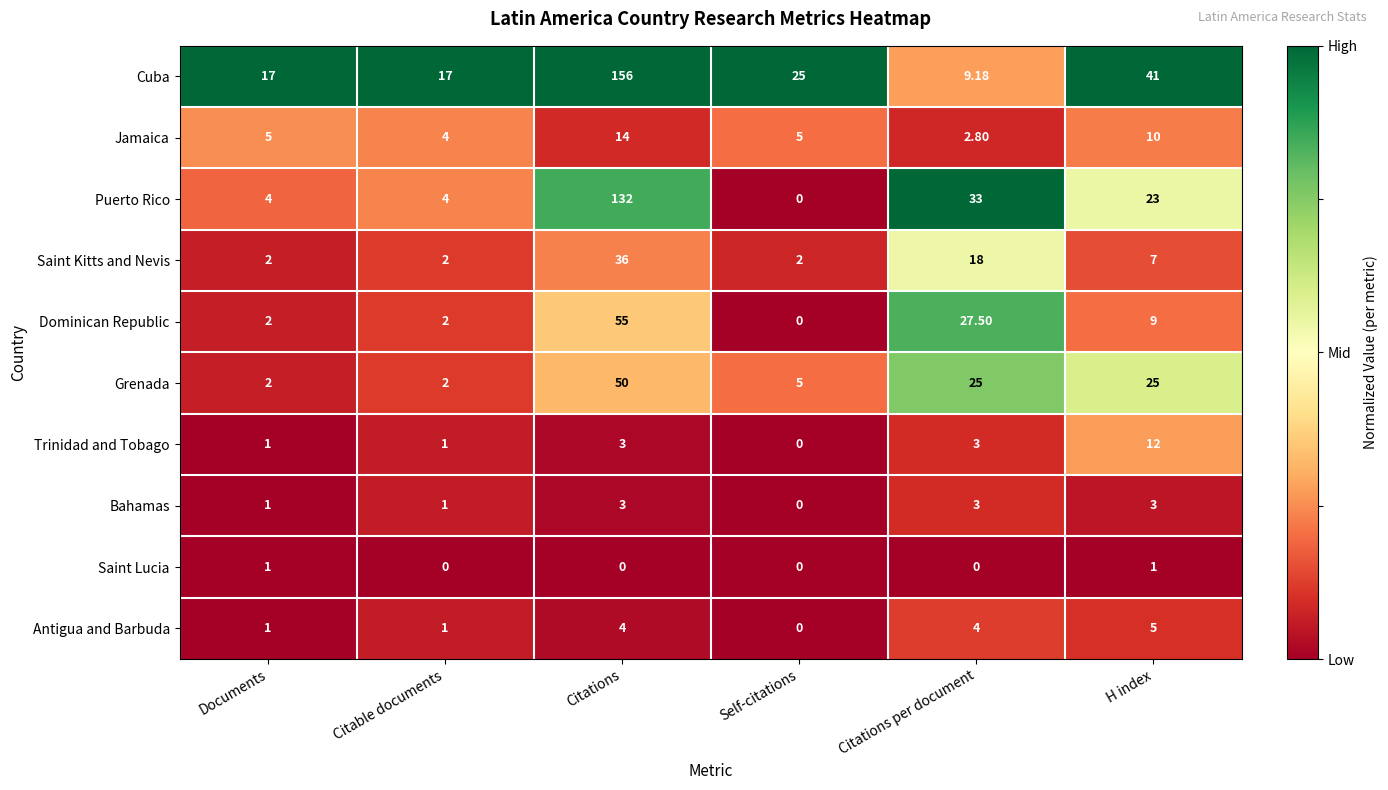

Is the value of Saint Kitts and Nevis at Citations per document greater than the value of Puerto Rico at Citations?

No